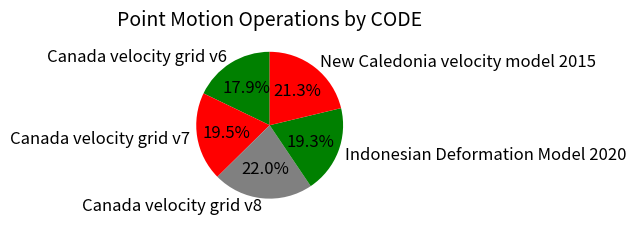

Does Canada velocity grid v8 represent more than half of the total?

No